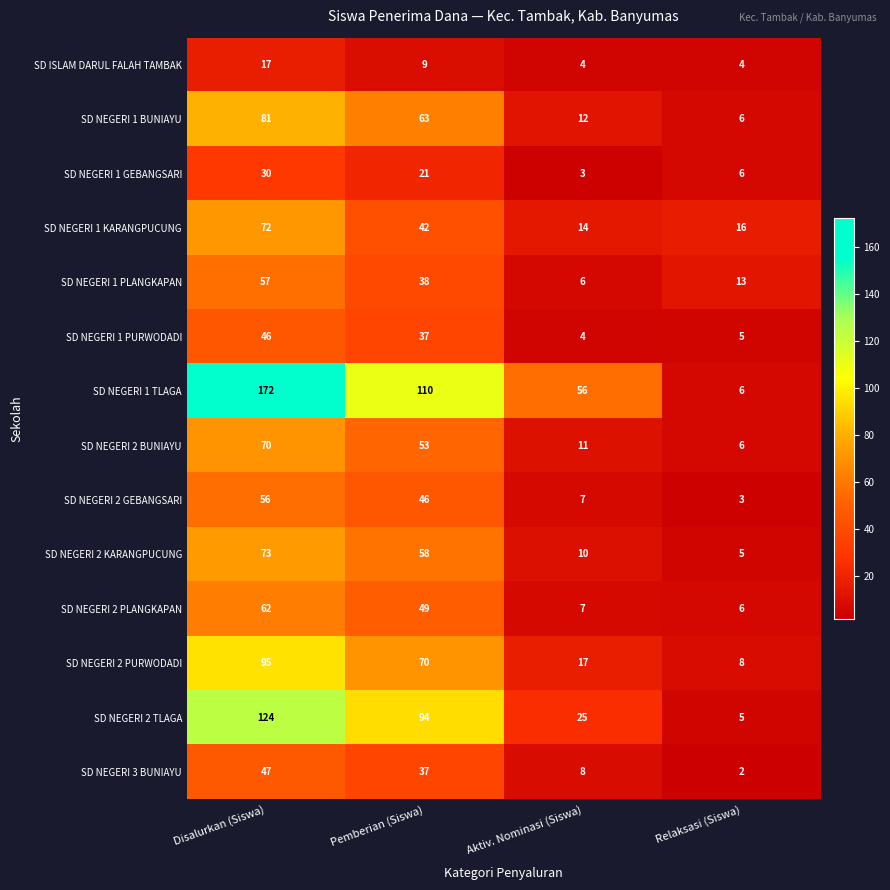

The value of SD NEGERI 1 GEBANGSARI at Disalurkan (Siswa) is 30. True or false?

True